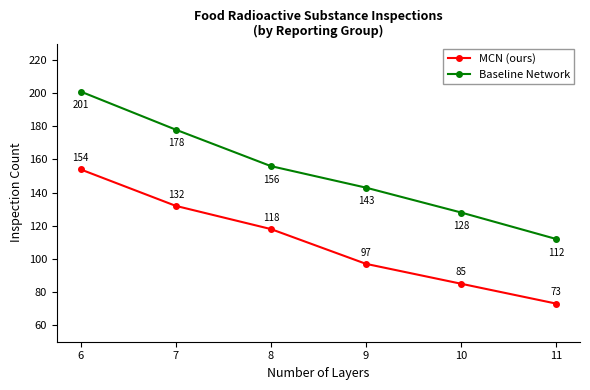

At which label does MCN (ours) reach its minimum?

11